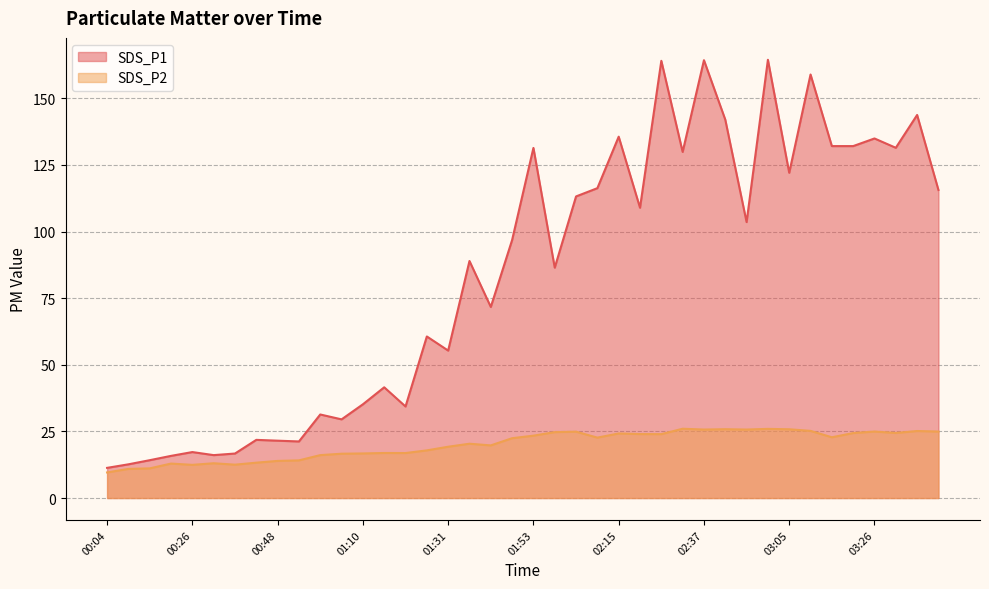

What is the value of the SDS_P2 point at the 38th from the left?

24.4